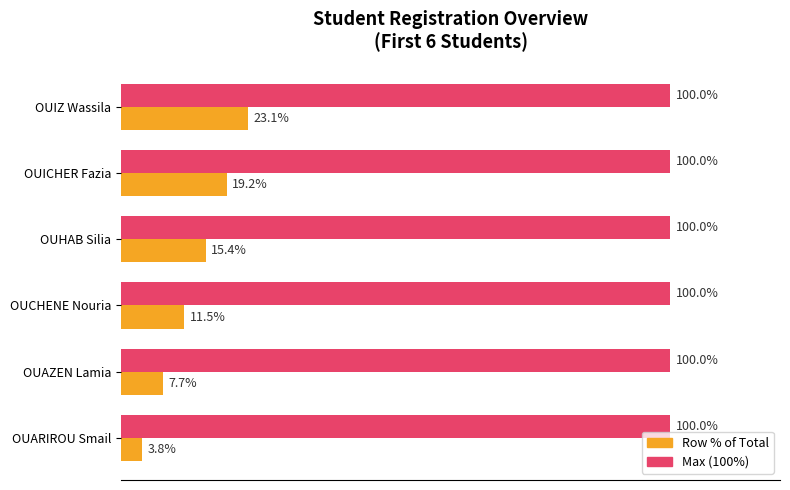

Rank the series by their average value, from lowest to highest.

Row % of Total, Max (100%)